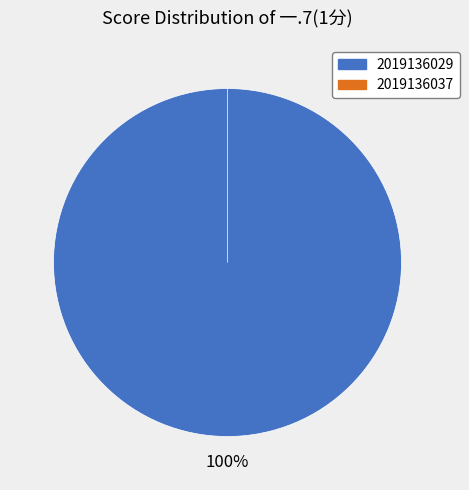

Which slice is the largest?

2019136029